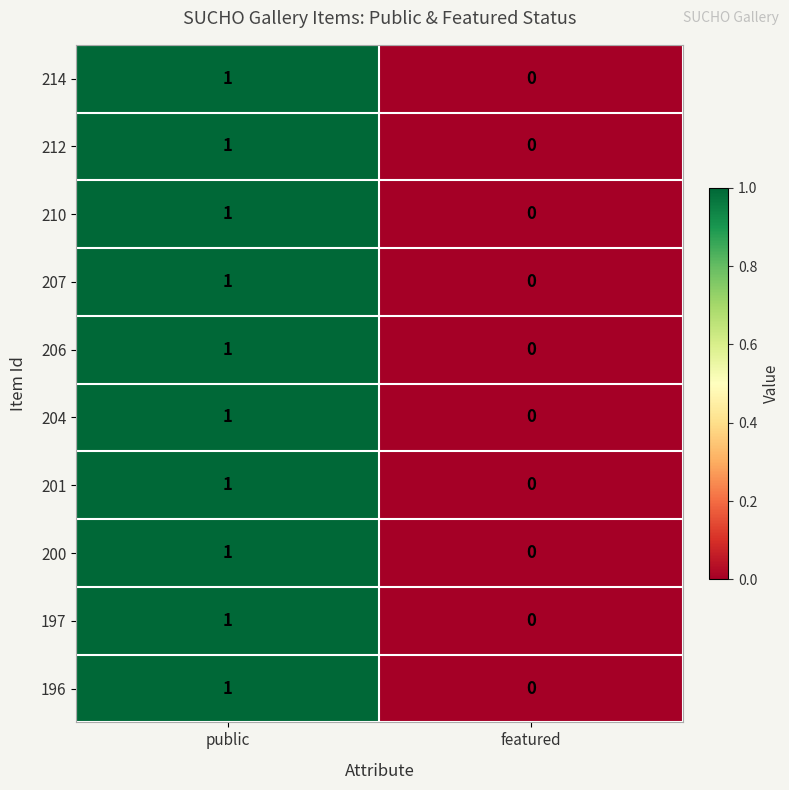

Is it true that 207 equals 1 at public?

True